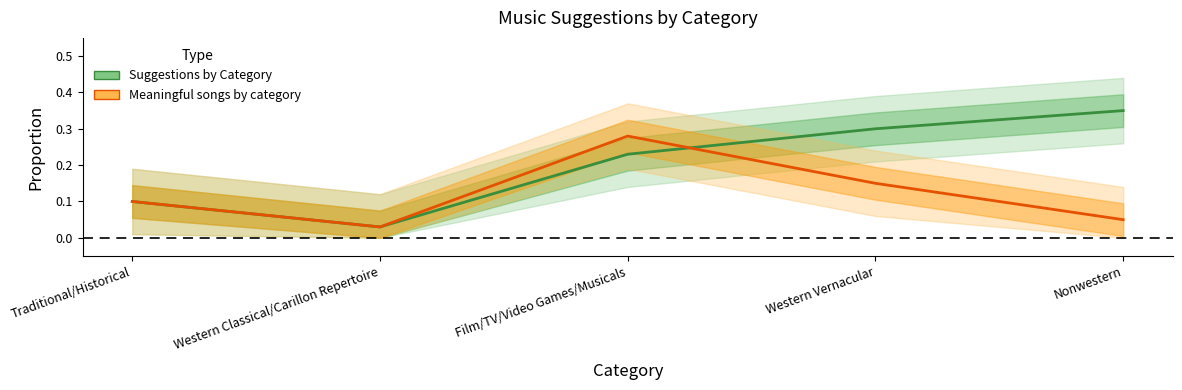

Which series has the largest range (max minus min)?

Suggestions by Category